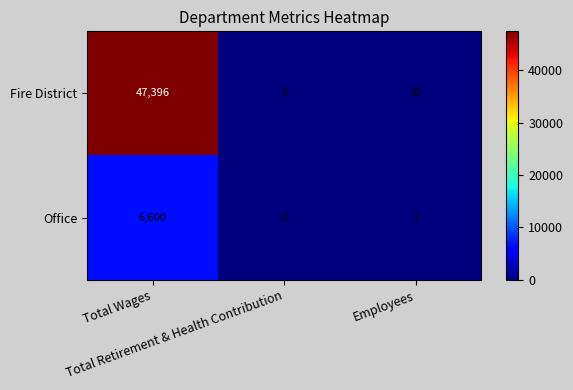

Which category has the lowest value across all series?

Total Retirement & Health Contribution